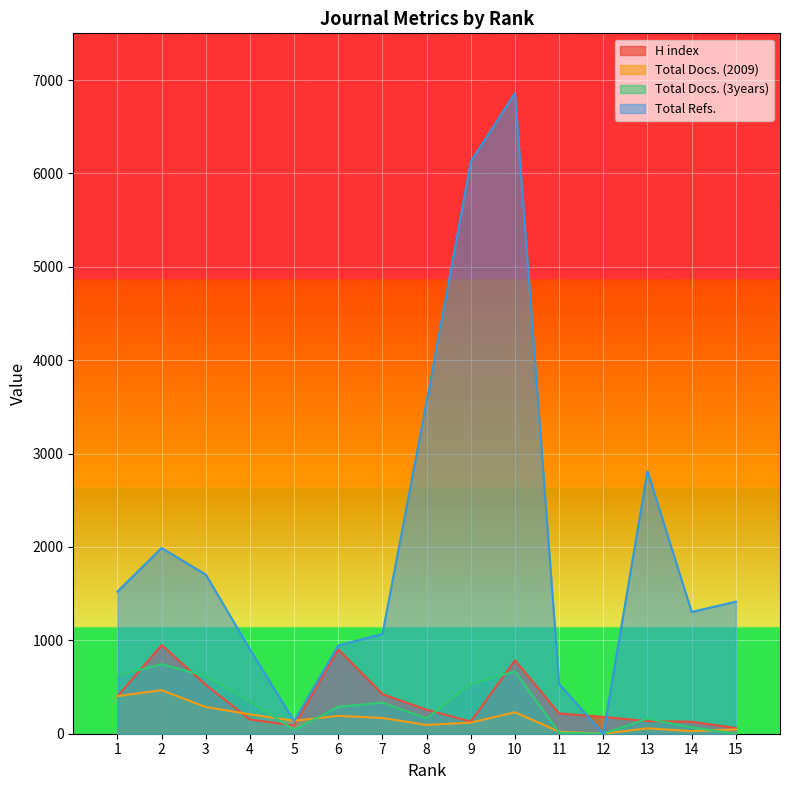

At which category is the sum across all series the highest?

10